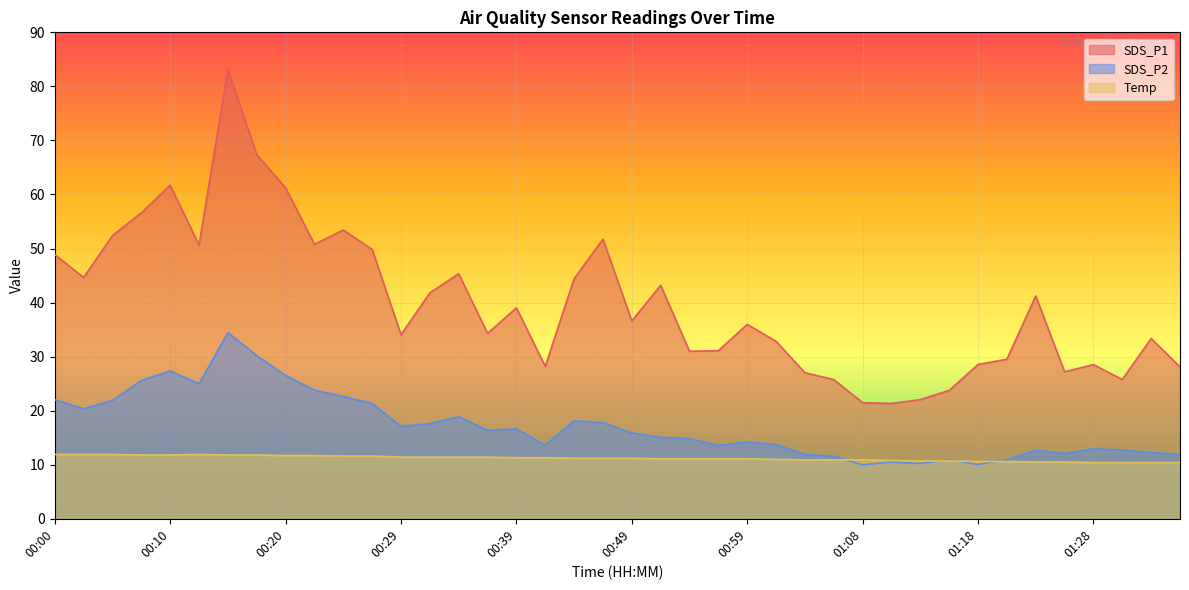

What is the total value across all series at 00:00?

82.8